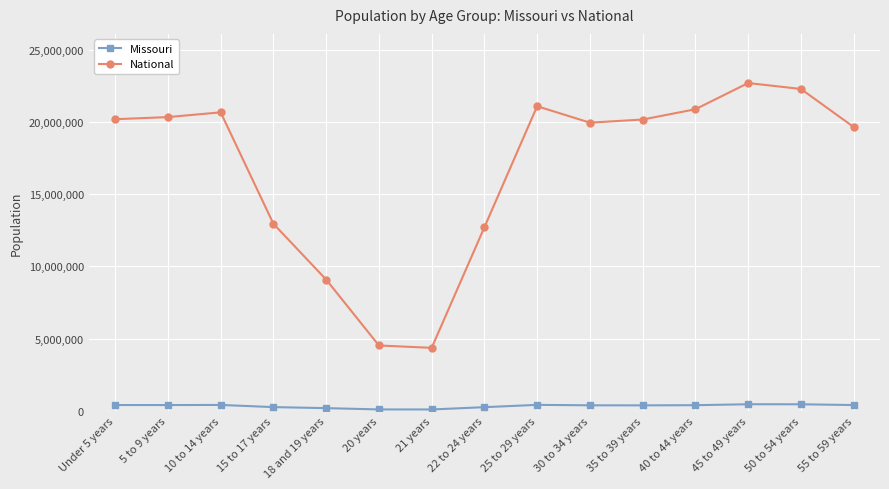

Which series has the widest spread of values?

National